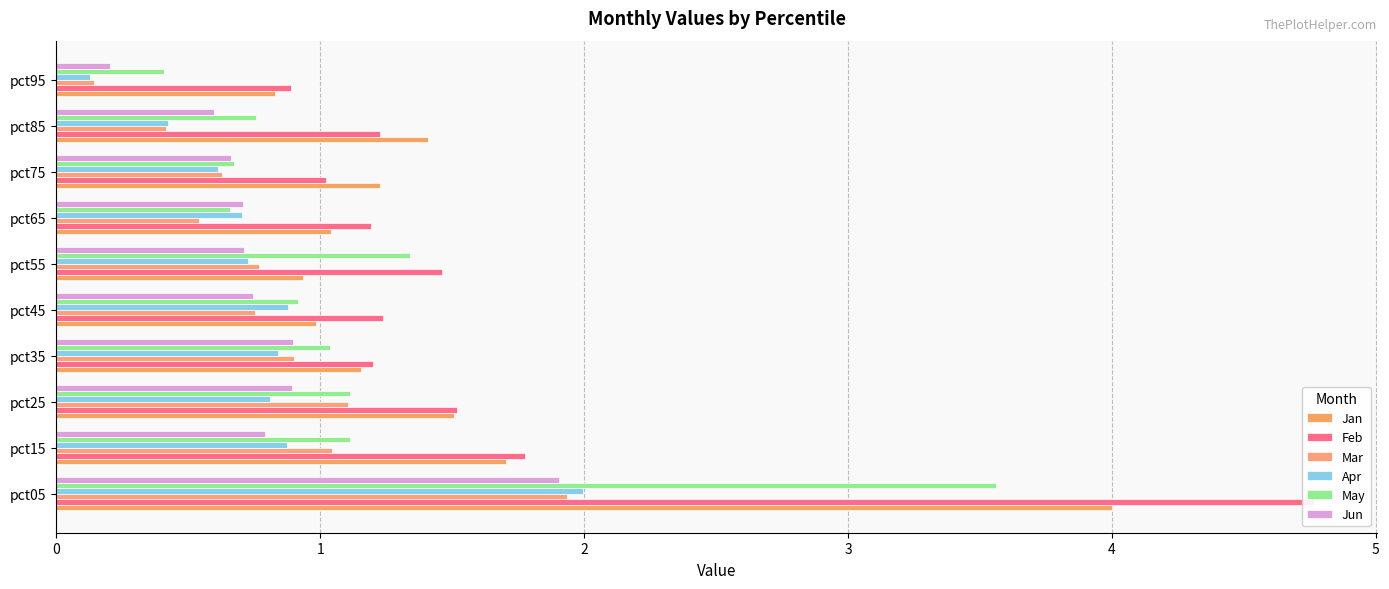

True or false: Apr has a value of 0.8 at pct25.

True